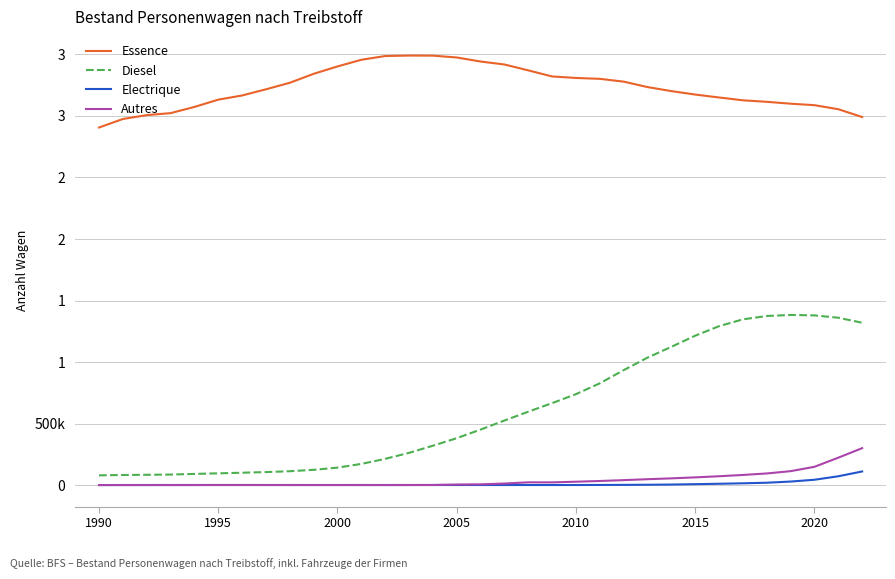

Is this an area chart (filled region under the line)?

No